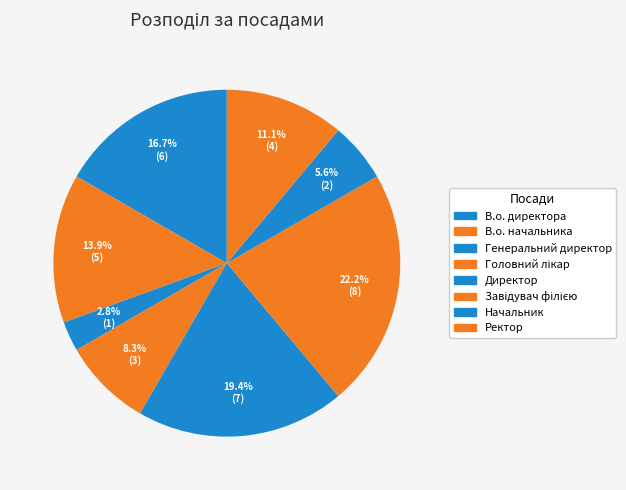

Count the number of slices in the pie.

8